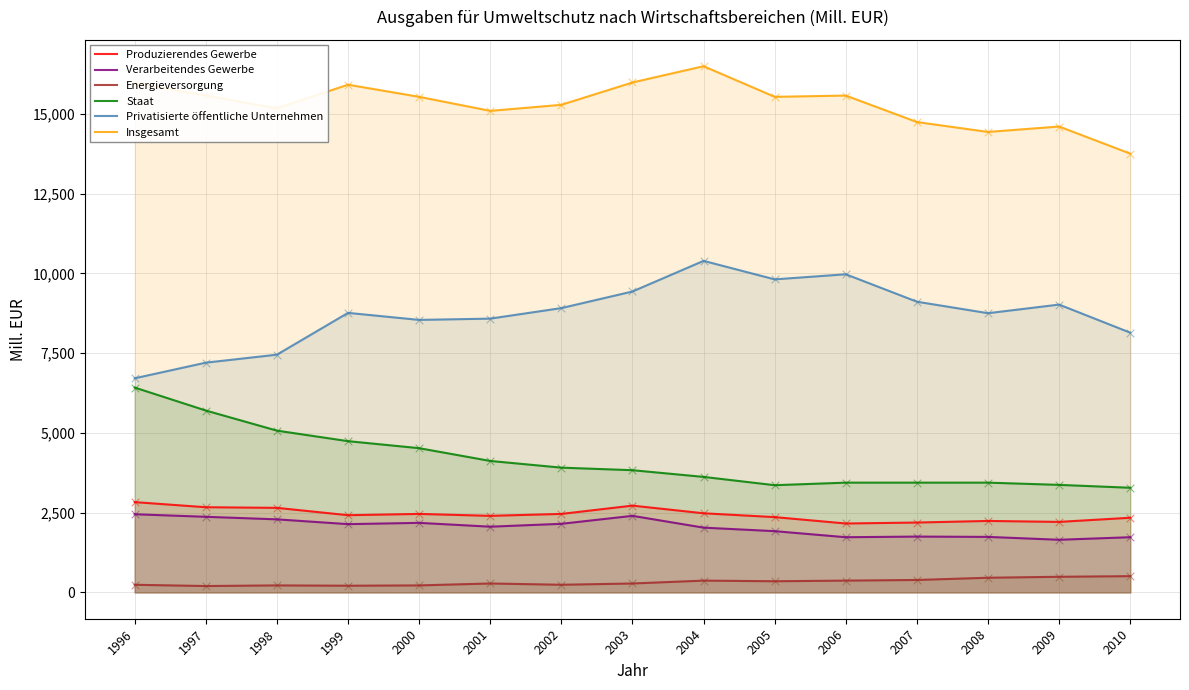

Which series has the largest total across all categories?

Insgesamt